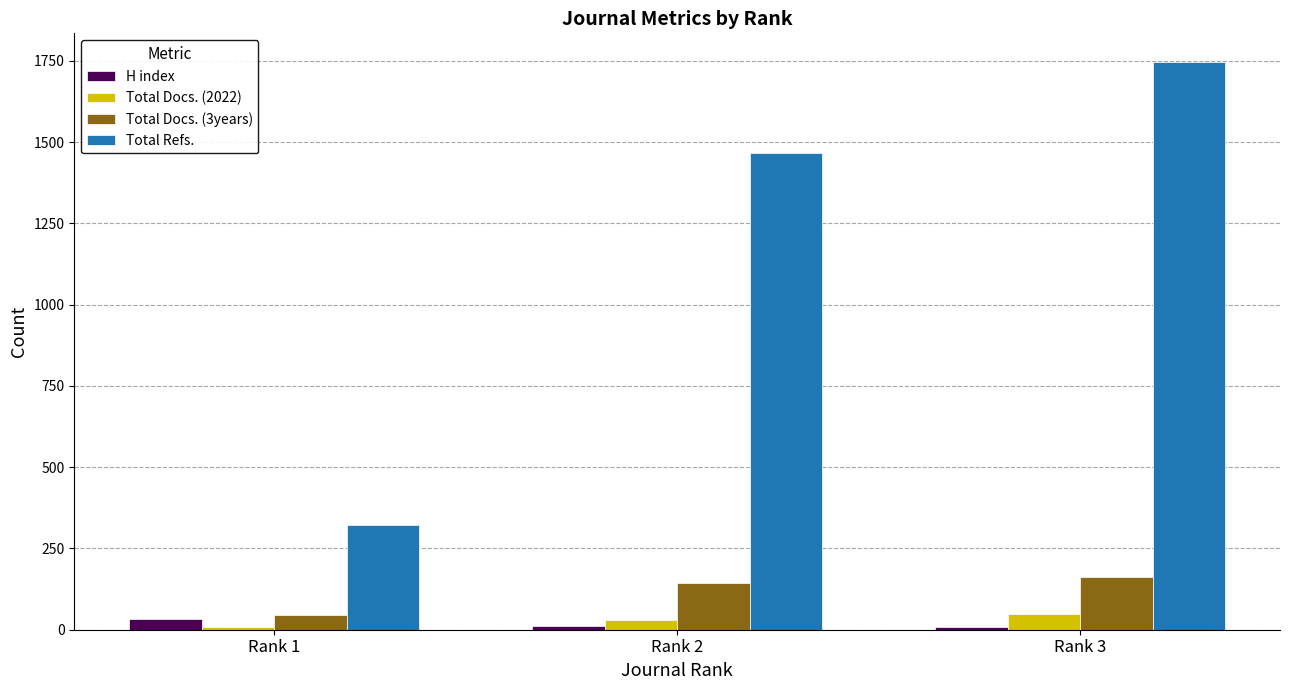

Which series has the widest spread of values?

Total Refs.